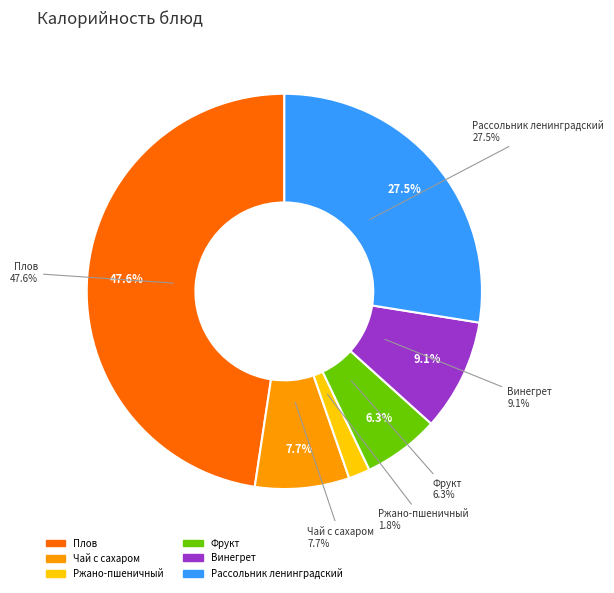

What is the ratio of the value at Фрукт to the value at Винегрет?

0.7